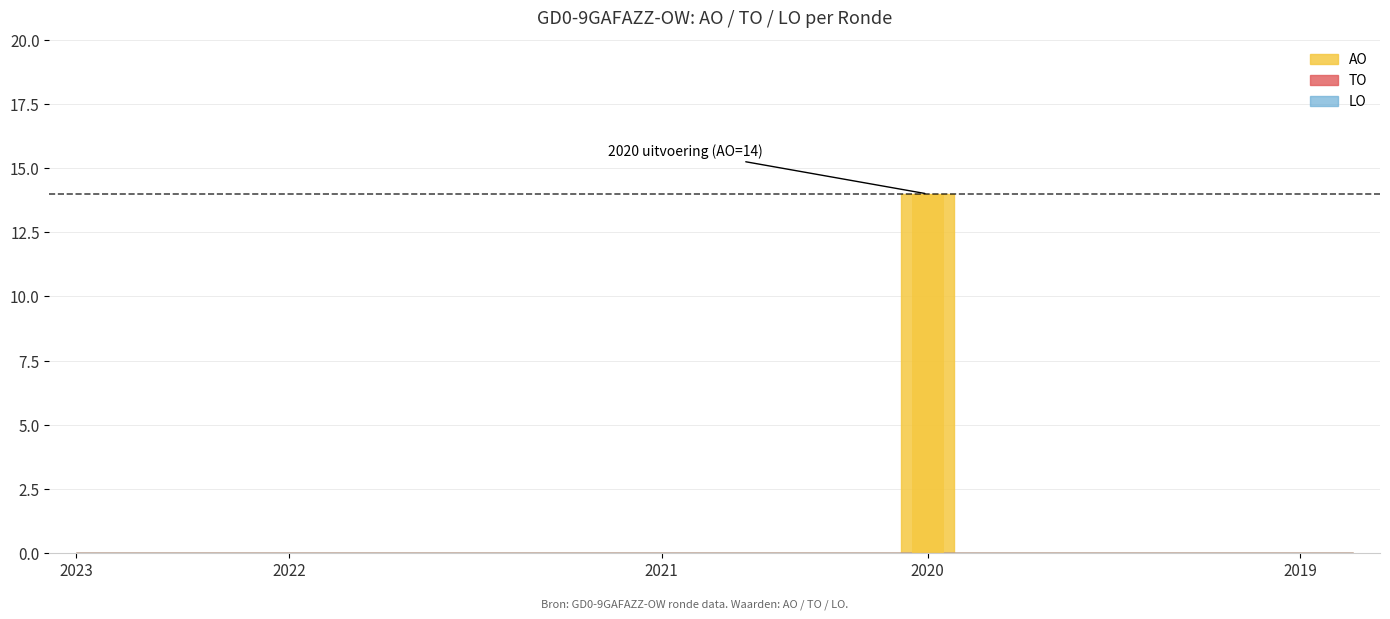

What is the sum of all values?

14